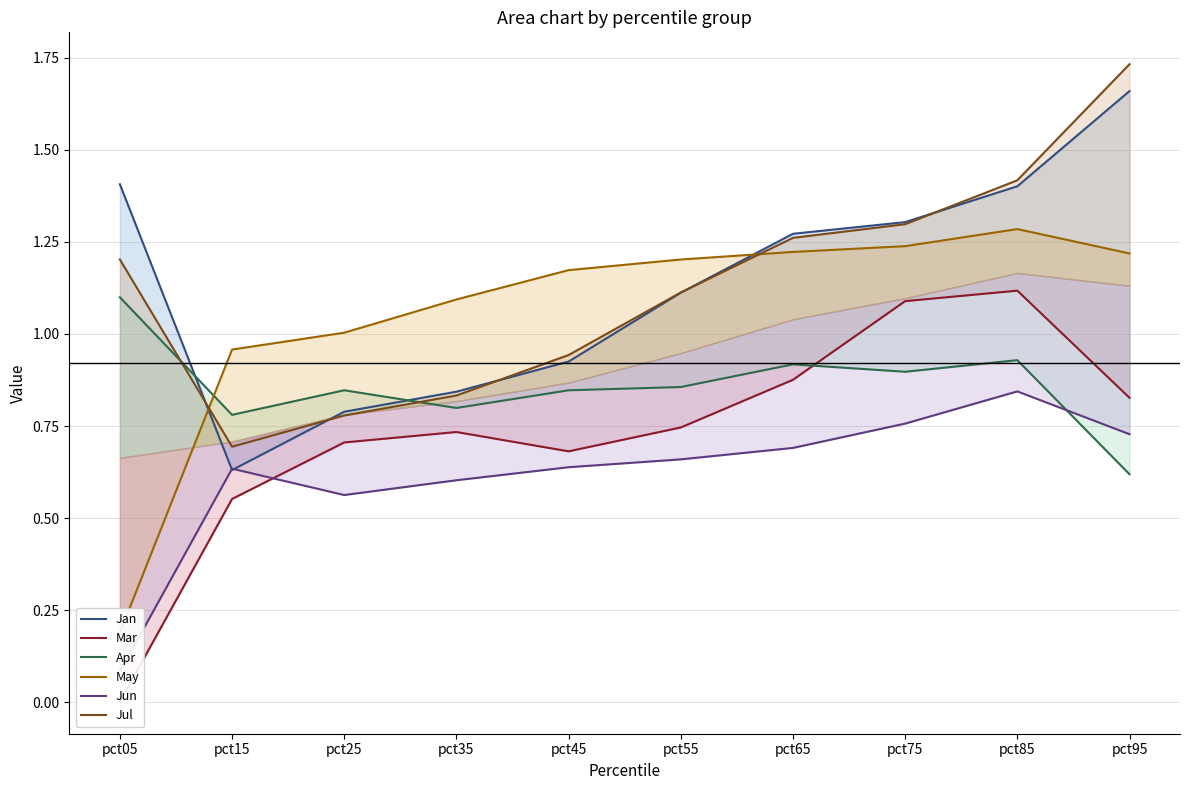

Which series ends up on top after the final intersection of Mar and Jun?

Mar